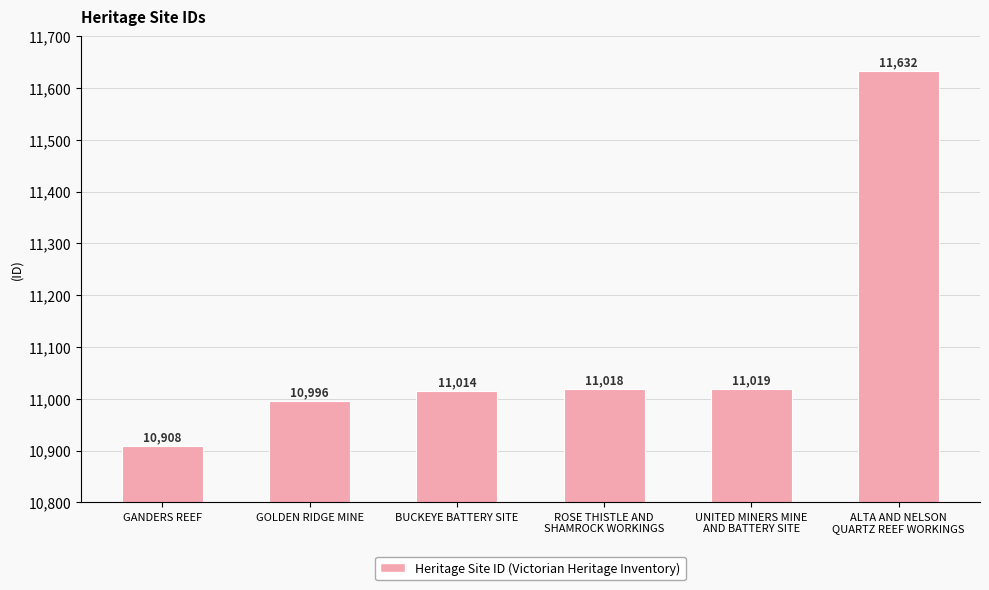

Which has a higher value, BUCKEYE BATTERY SITE or ROSE THISTLE AND
SHAMROCK WORKINGS?

ROSE THISTLE AND
SHAMROCK WORKINGS